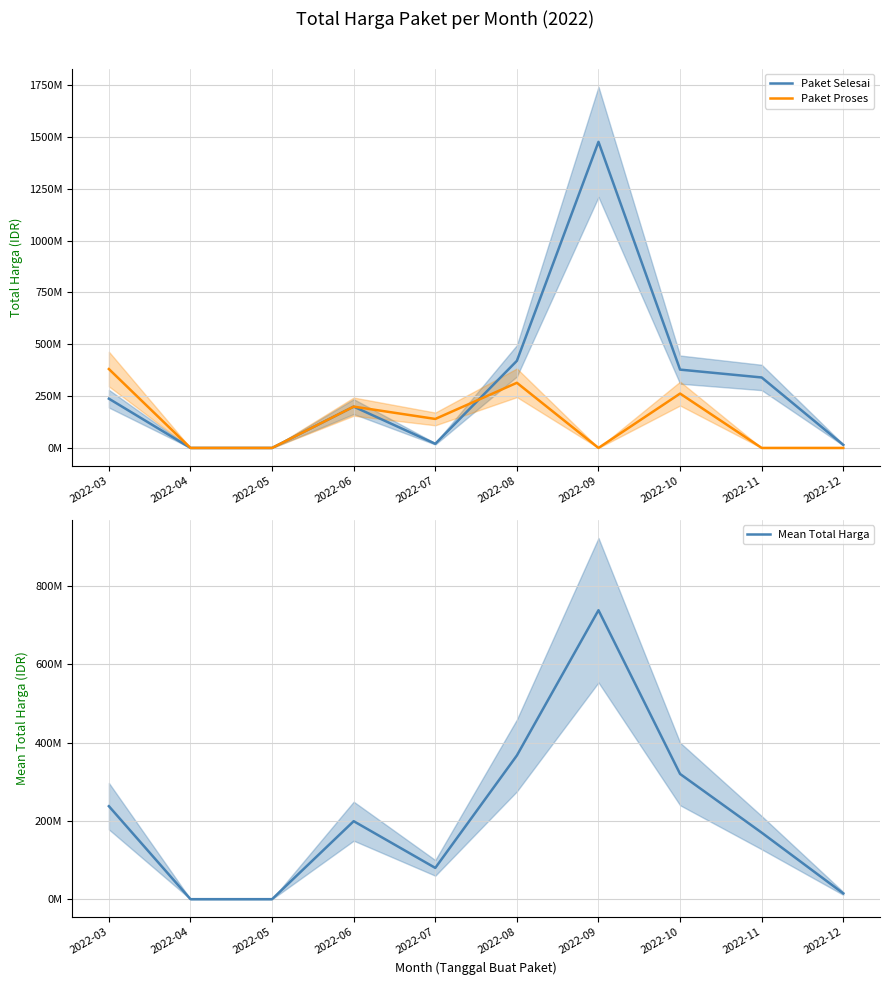

Is it true that Paket Proses equals 0 at 2022-11?

True